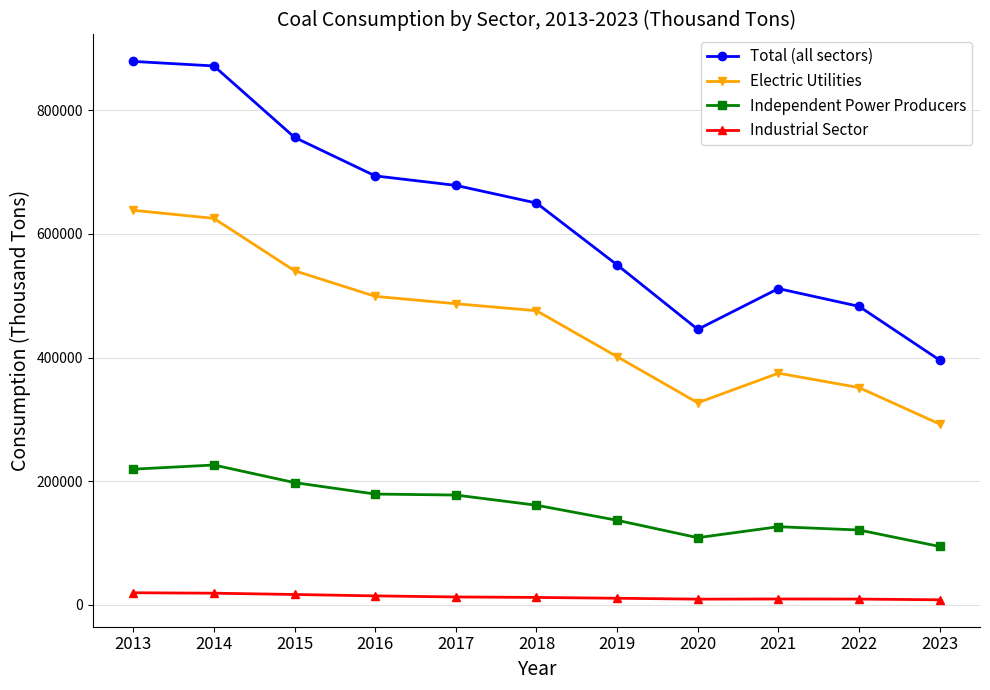

What is the approximate value of Total (all sectors) at 2018?

650027